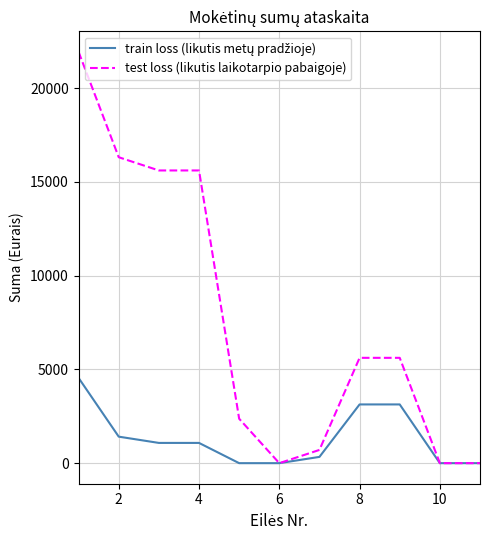

Which series has the largest total across all categories?

test loss (likutis laikotarpio pabaigoje)